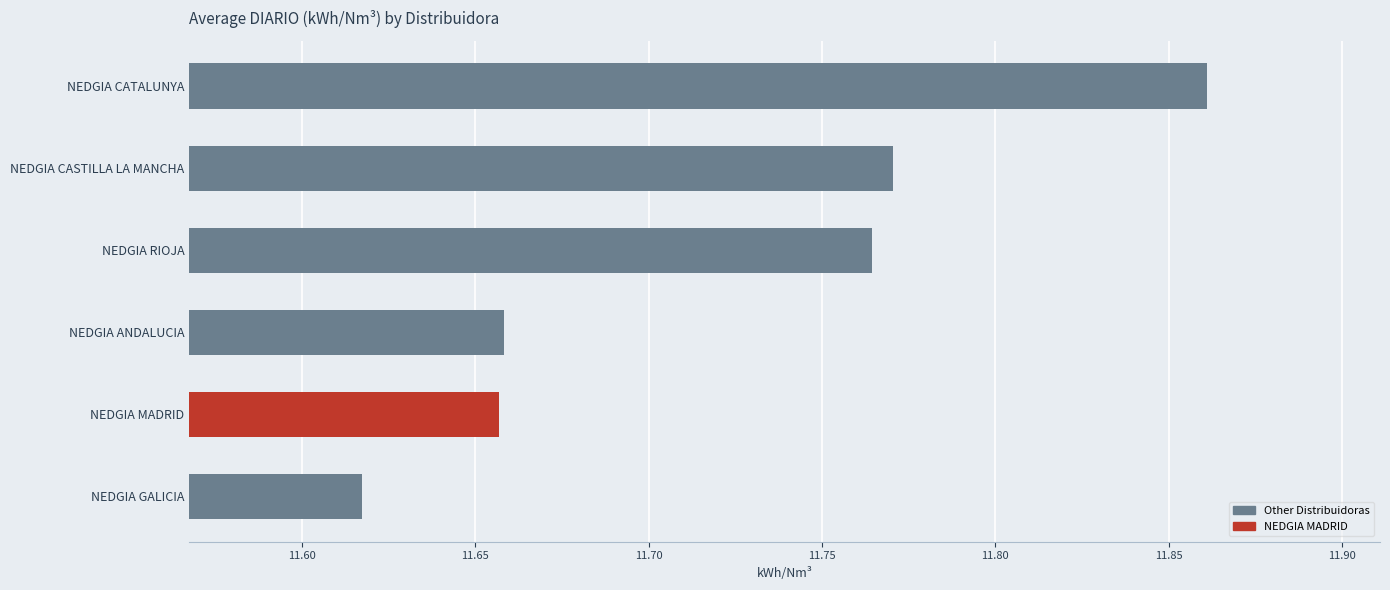

What is the difference between the maximum and minimum values?

0.2